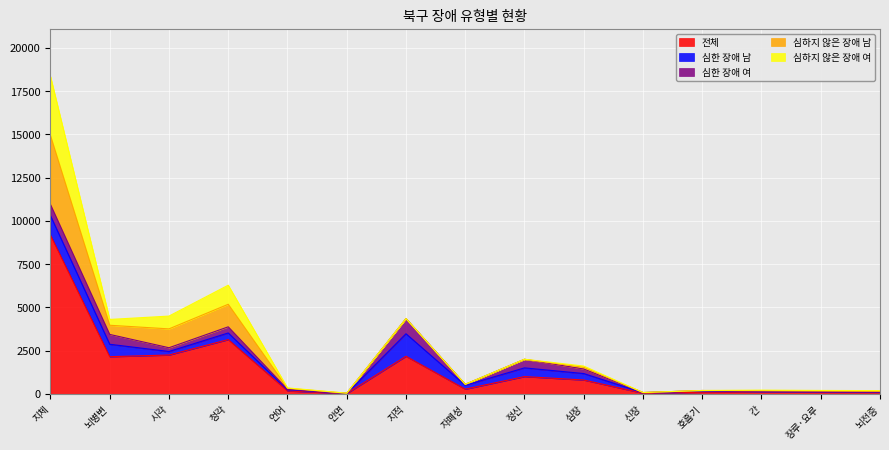

What is the average value of the 심하지 않은 장애 여 series?

387